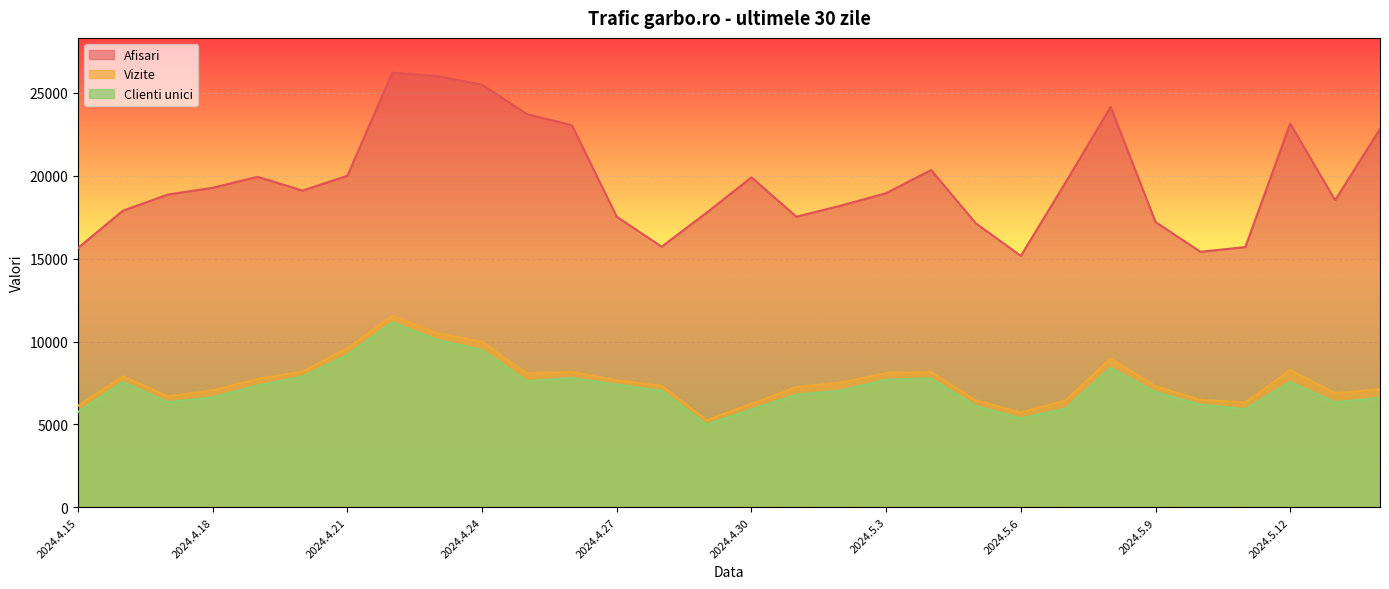

In Afisari, how many points are lower than both neighbors (excluding endpoints)?

6